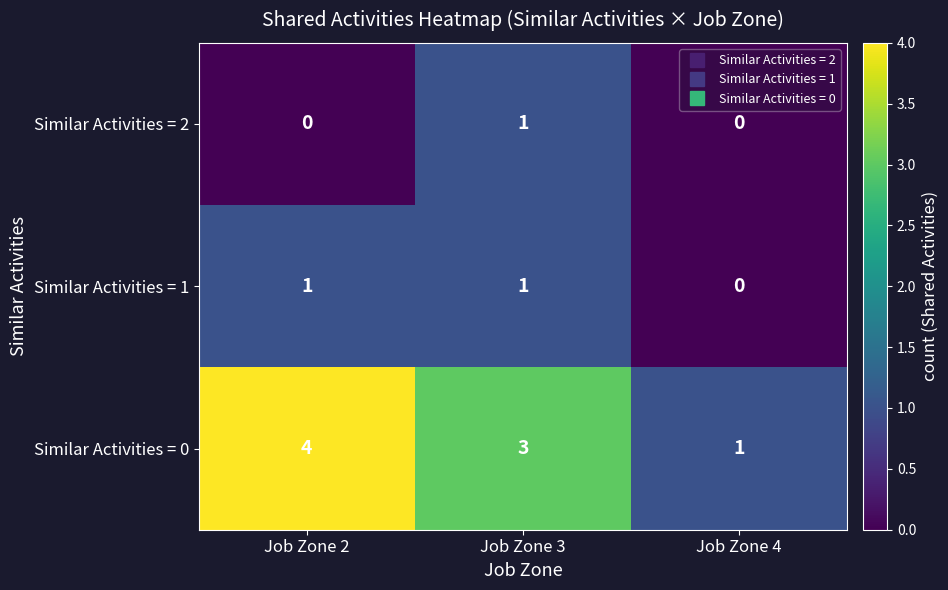

Count the number of data series in this chart.

3